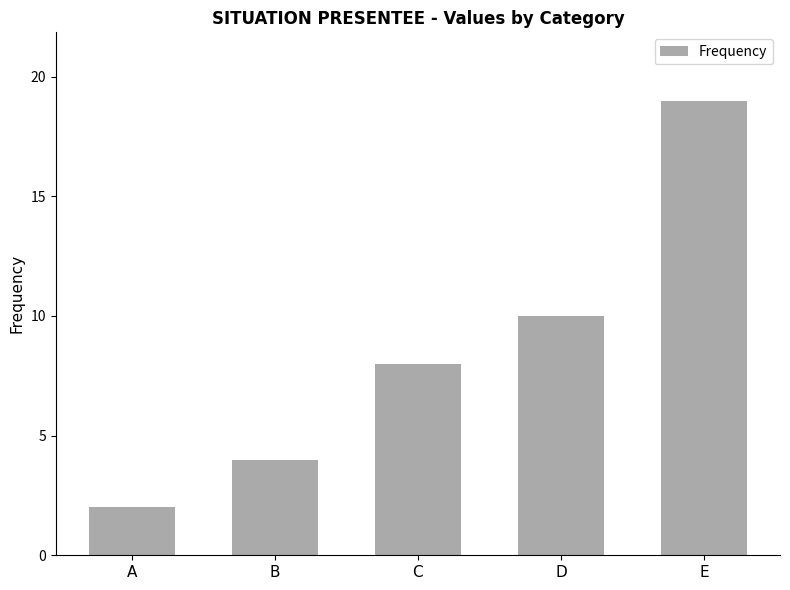

Is it true that the value at E is 34?

False